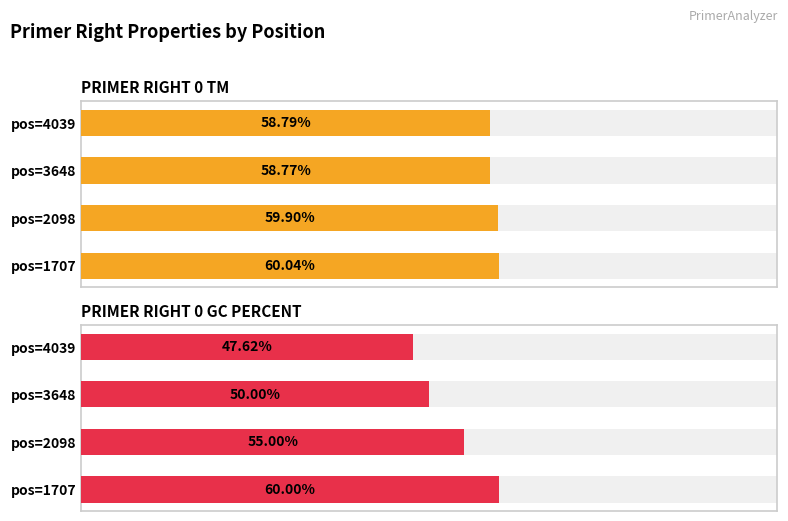

How many bars are there in each group?

2